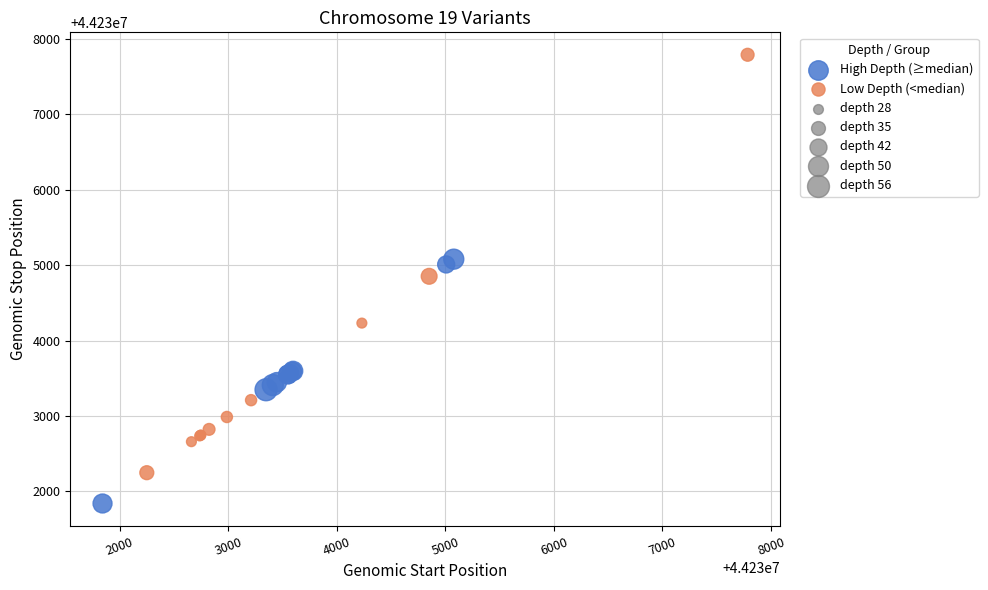

Which series reaches the minimum Y coordinate?

High Depth (≥median)